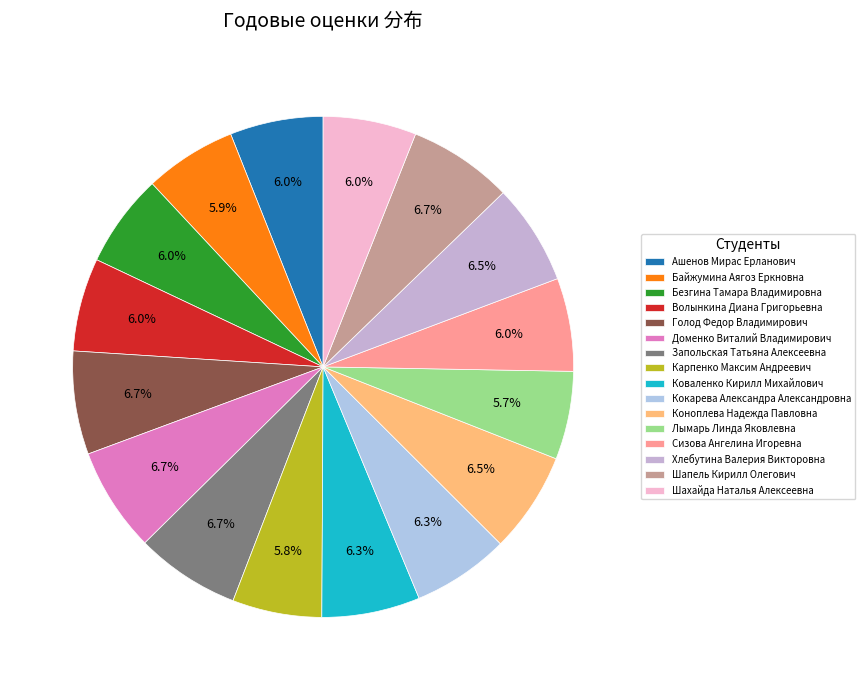

To the nearest percent, what is the difference between the Сизова Ангелина Игоревна and Запольская Татьяна Алексеевна slice percentages?

1%